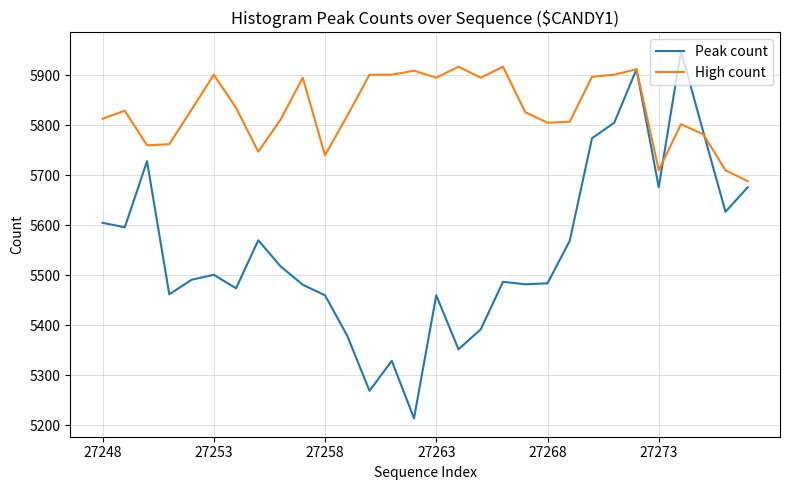

What are all the series names shown in the legend?

Peak count, High count